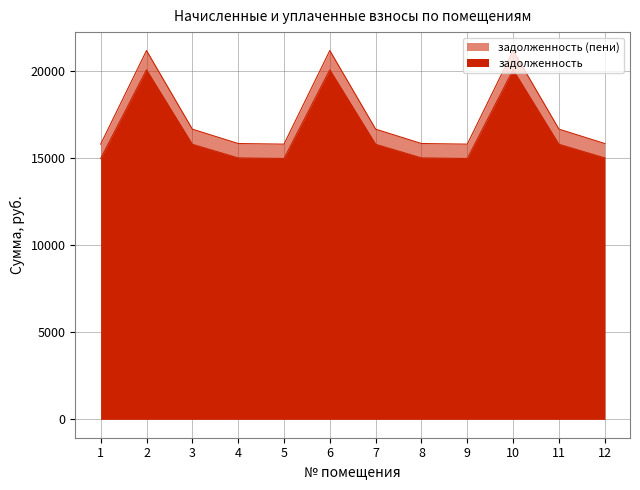

True or false: задолженность (пени) and задолженность cross at least once.

False